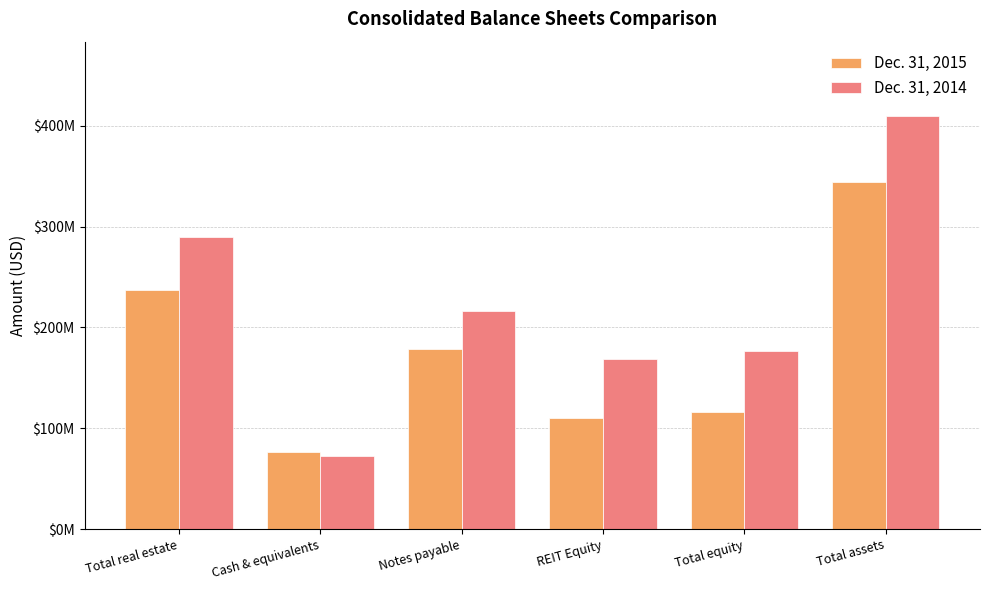

At how many categories does at least one series exceed 393385921?

1